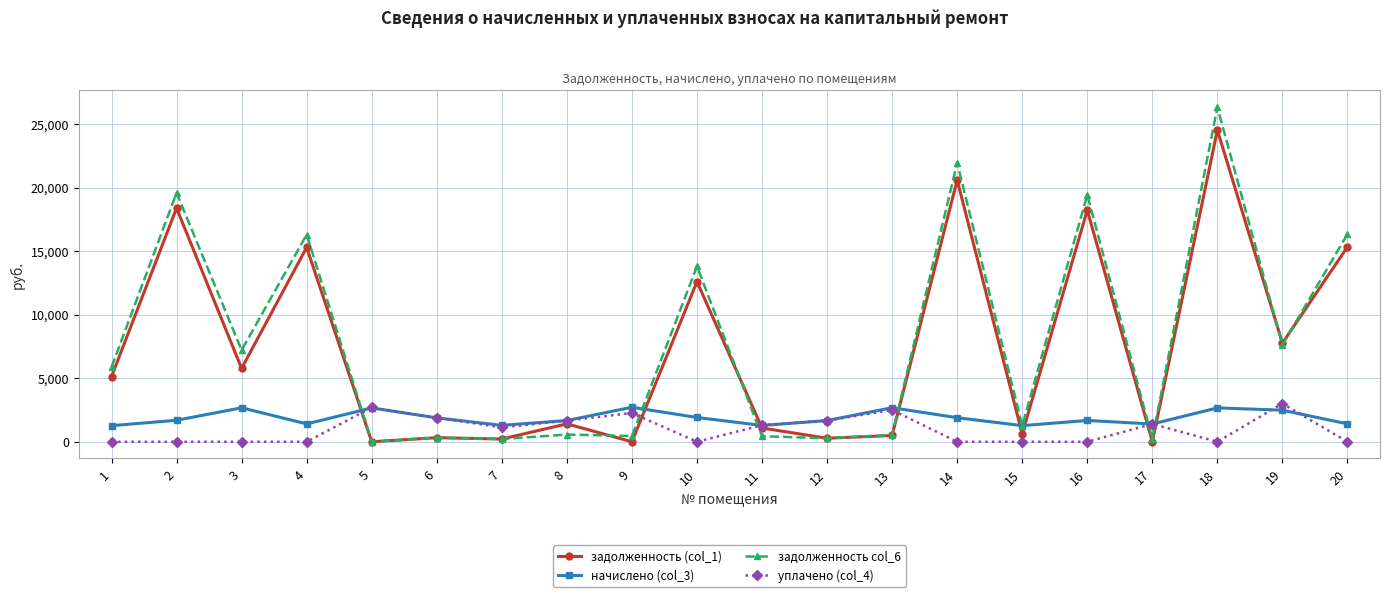

Is the value of начислено (col_3) at 11 greater than the value of задолженность col_6 at 7?

Yes